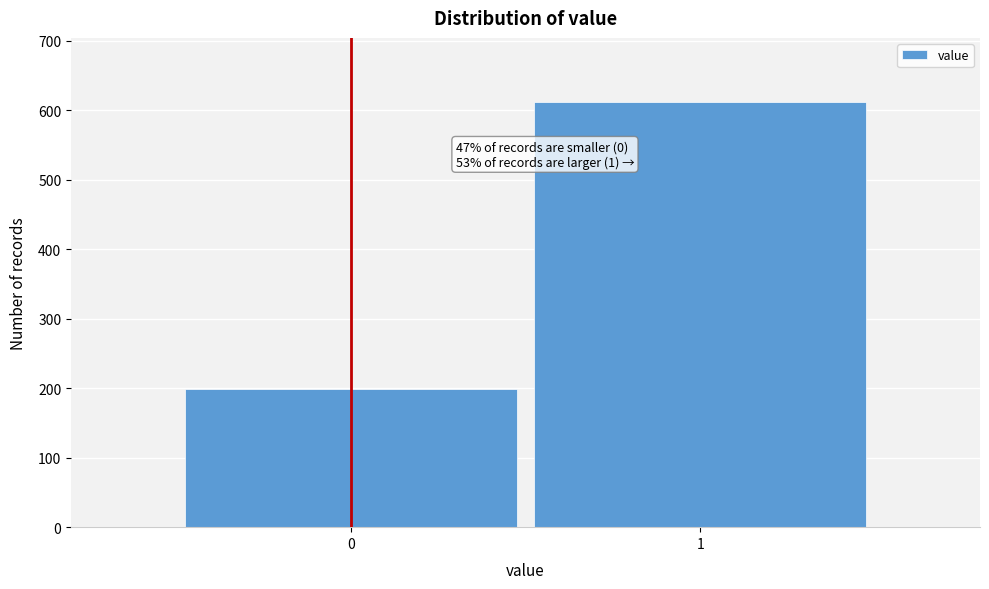

Reading right to left, list all the values displayed in this chart.

1=612	0=199